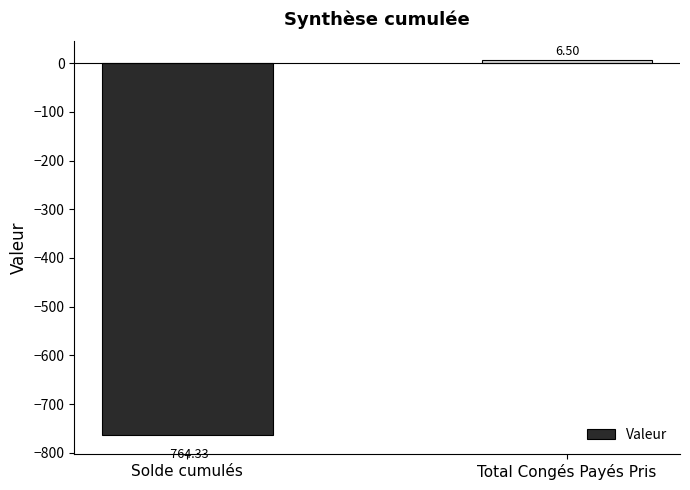

What is the difference between the values at Solde cumulés and Total Congés Payés Pris?

770.8